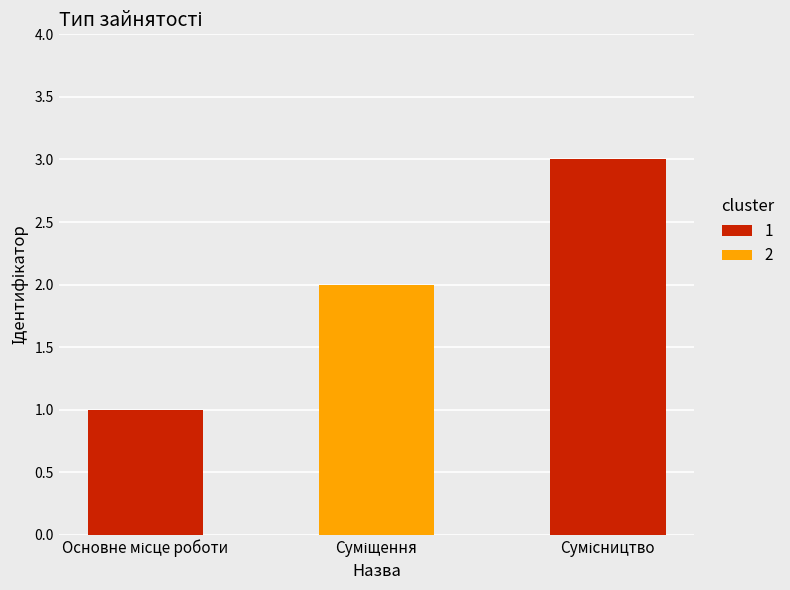

What is the sum of all values?

6